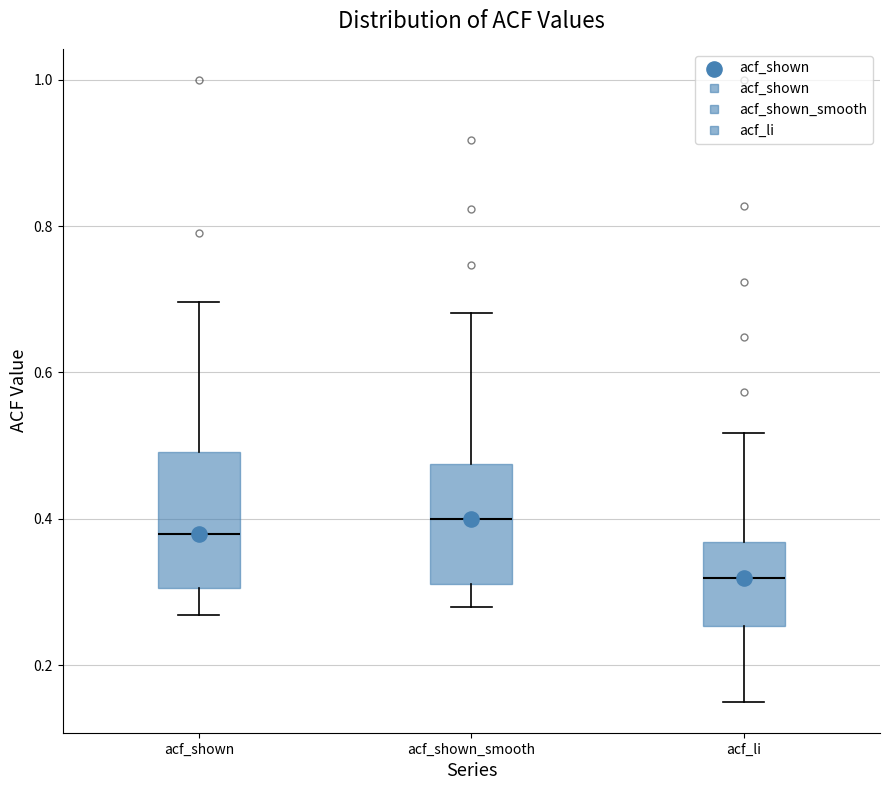

Reading left to right, transcribe this box plot: for each box, give where its median line is, the range the box spans, and where its two whiskers end, as read against the y-axis. The values are not printed on the chart, so give them approximately, as read against the axis.

acf_shown: median 0.38, box 0.30 to 0.50, whiskers 0.26 to 0.70
acf_shown_smooth: median 0.40, box 0.32 to 0.48, whiskers 0.28 to 0.68
acf_li: median 0.32, box 0.26 to 0.36, whiskers 0.16 to 0.52